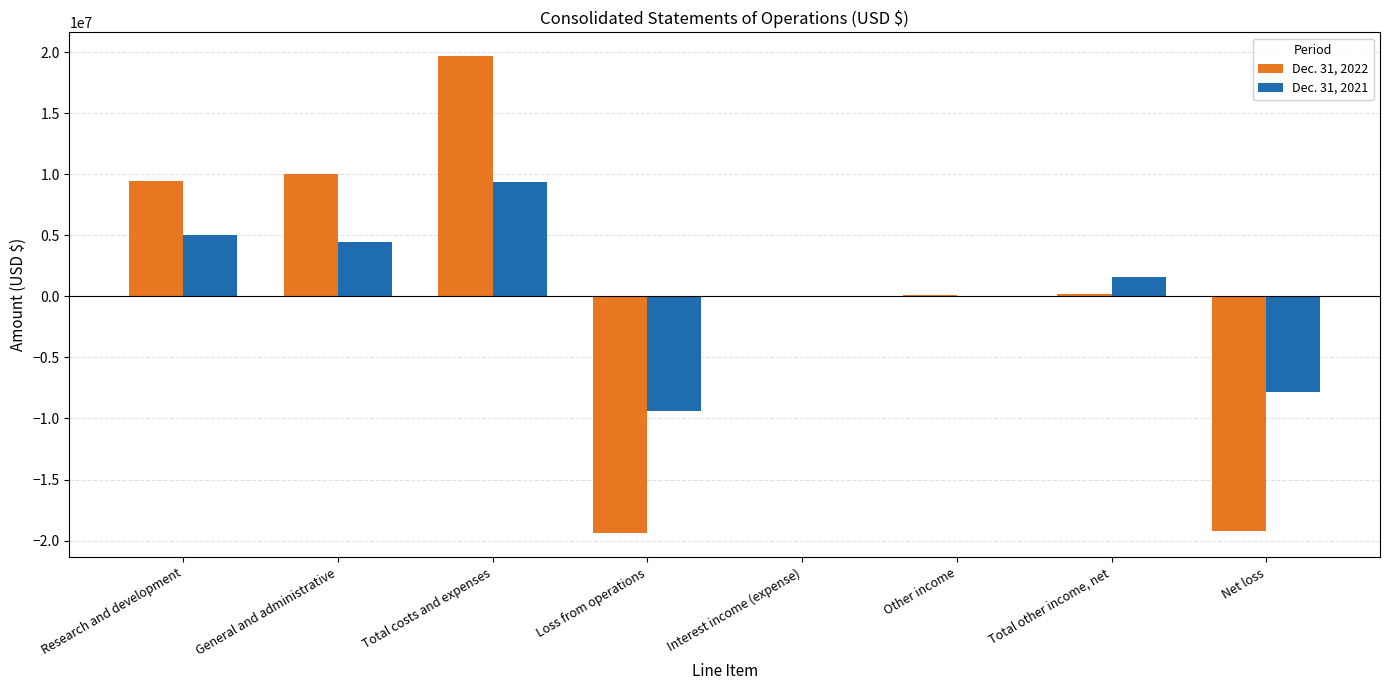

What is the sum of the Dec. 31, 2021 values at Research and development and Loss from operations?

-4409651